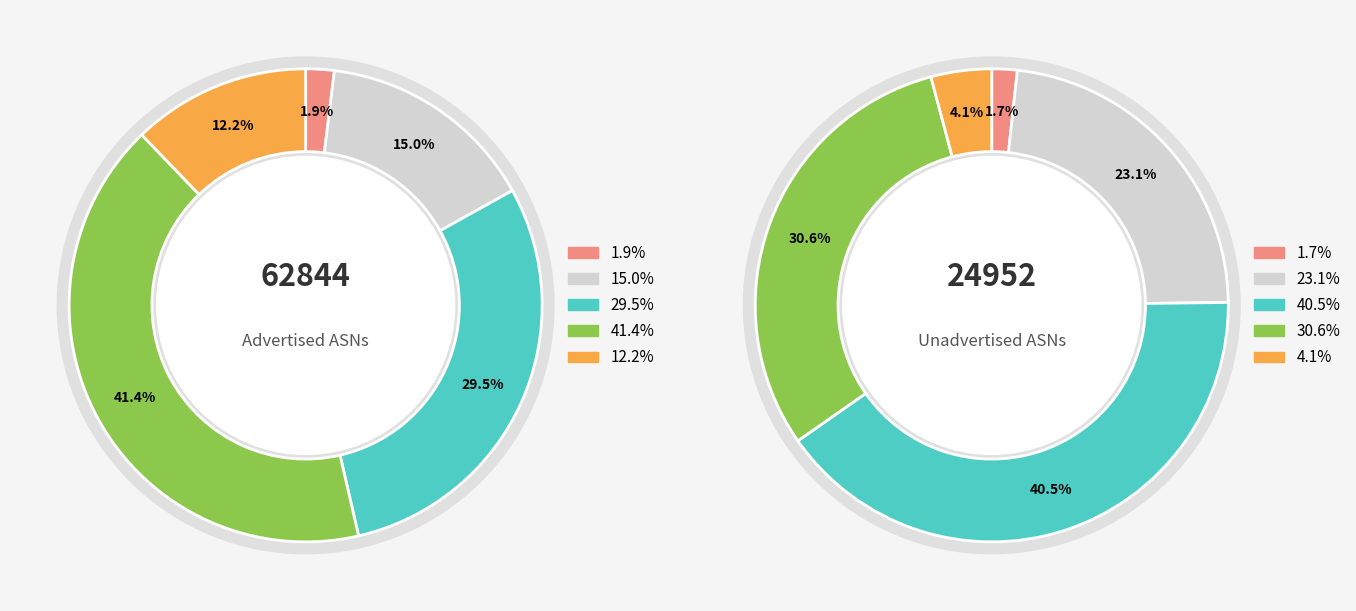

The apnic slice represents 23% of the pie. True or false?

True